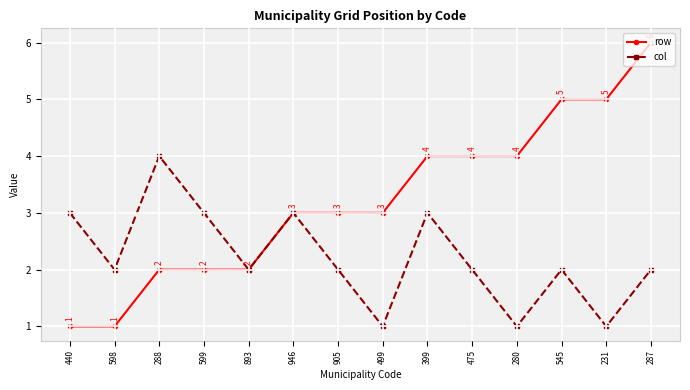

What is the total value across all series at 499?

4